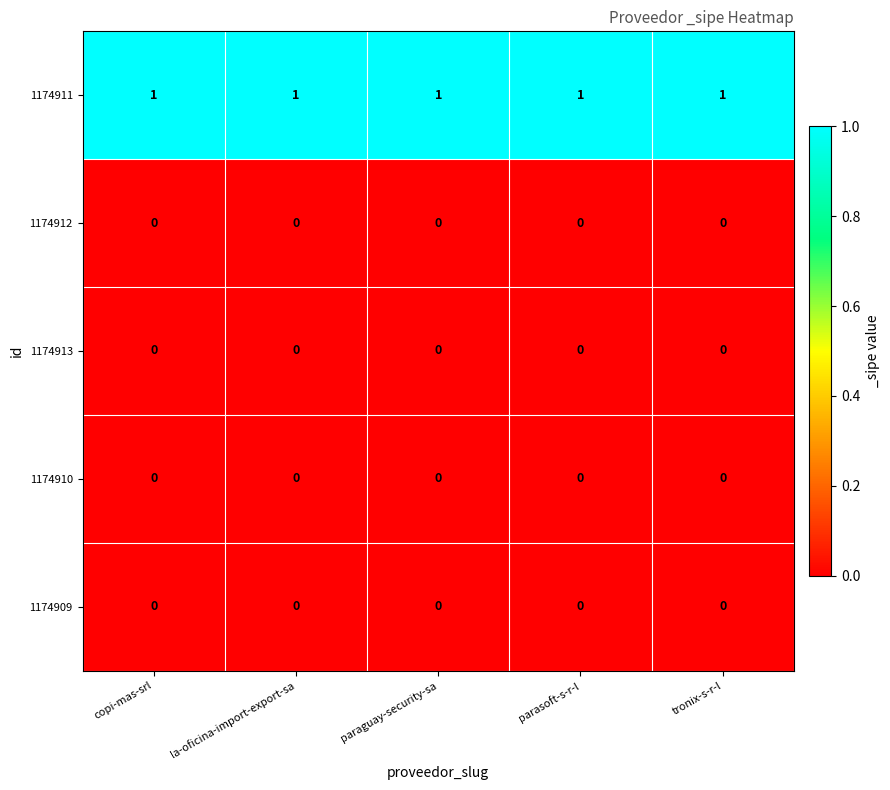

Which series has the largest total across all categories?

1174911